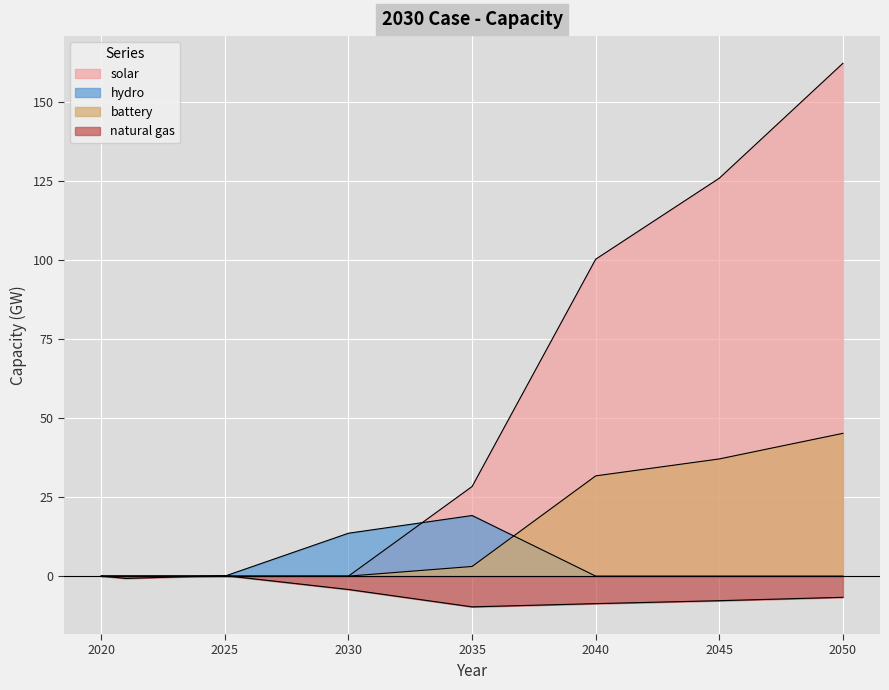

What is the value of the solar point at the 14th from the left?

17.0